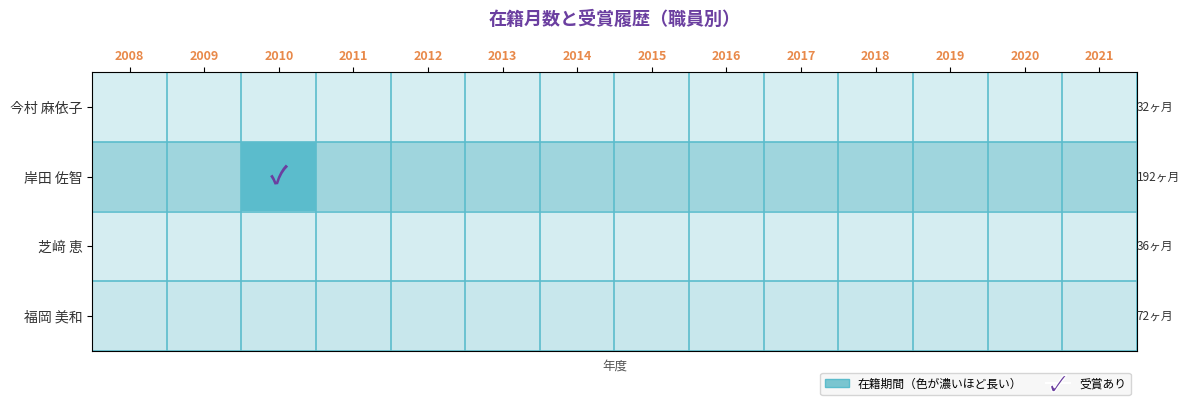

Count the number of data series in this chart.

4